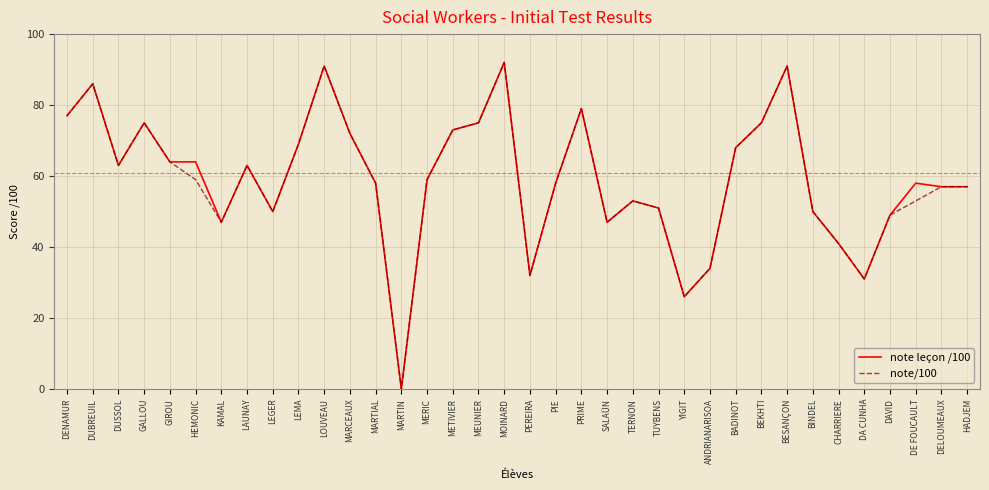

What is the difference between the note/100 values at DAVID and DUSSOL?

14